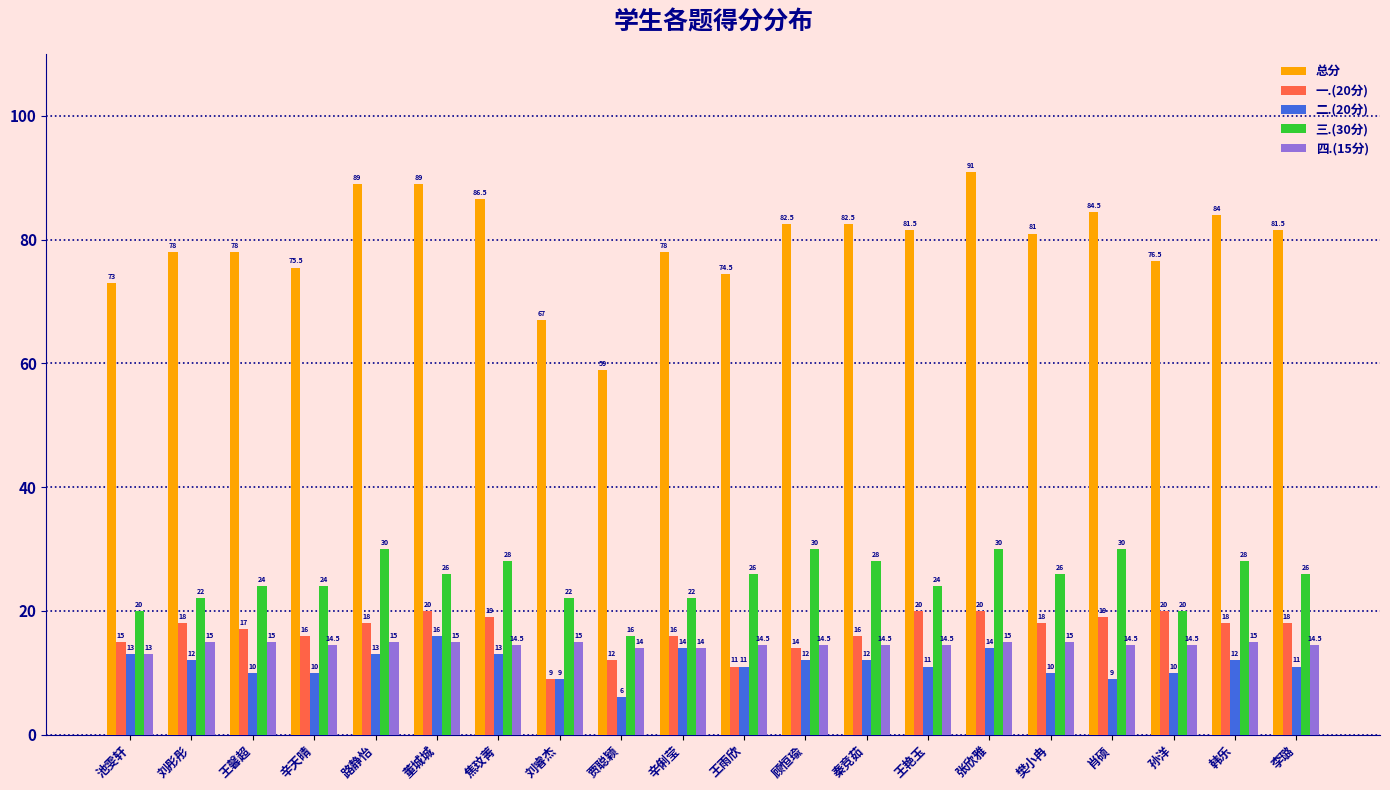

Between 刘睿杰 and 樊小冉, which series saw the biggest shift?

总分